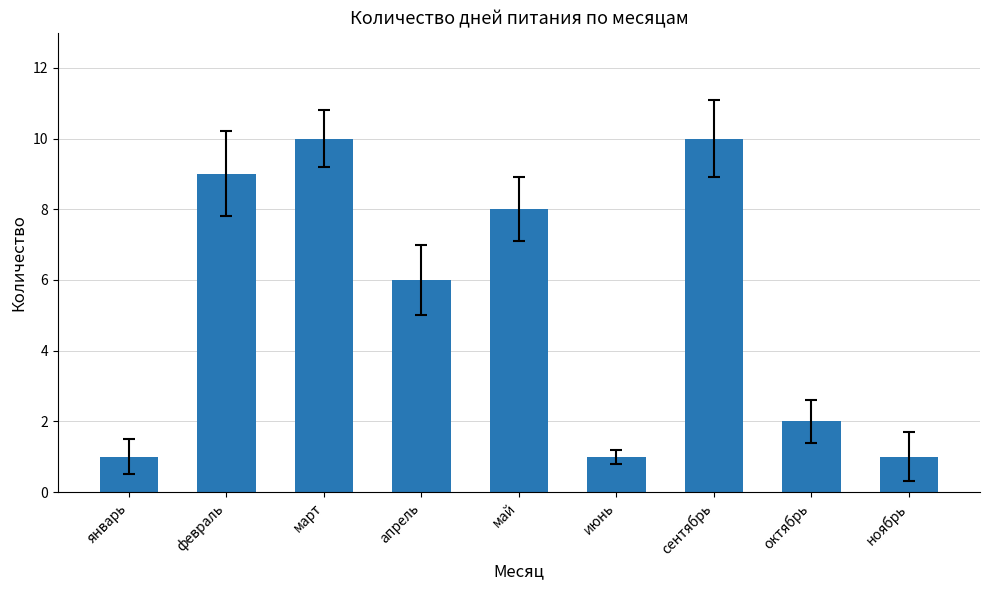

What is the value of the 3rd bar from the left?

10